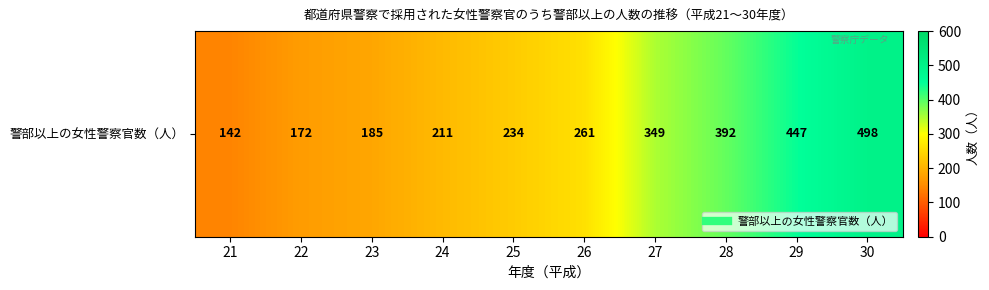

What is the maximum value shown in the chart?

498